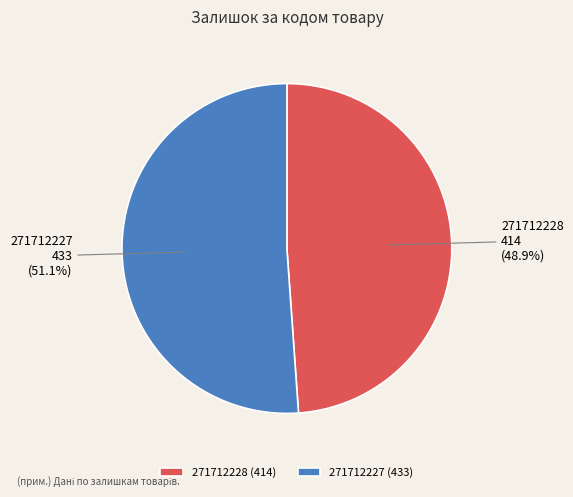

Is there any slice that represents more than half of the pie?

Yes